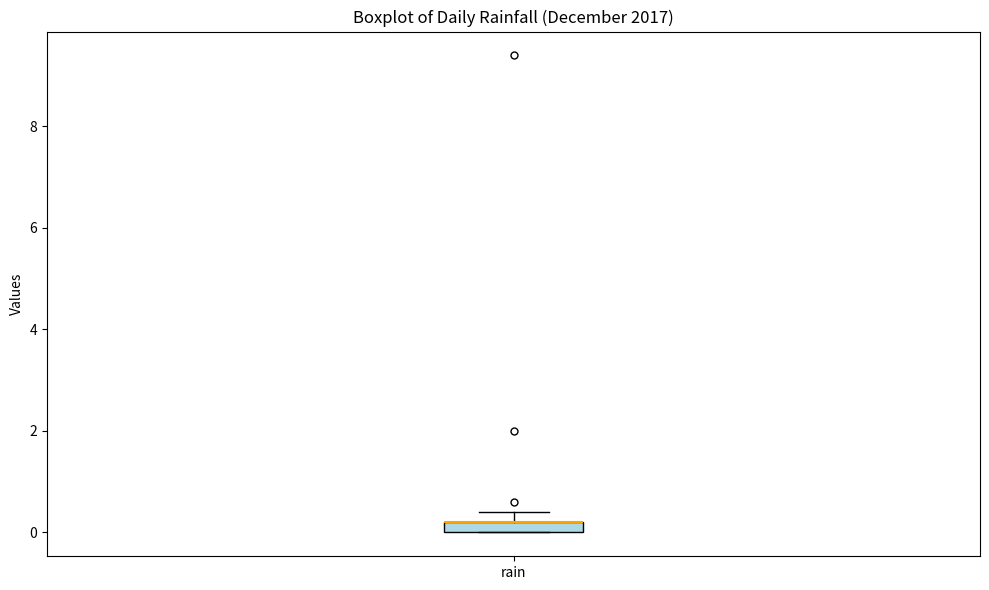

Where is the upper edge of the box for rain on the y-axis? The values are not printed on the chart, so give them approximately, as read against the axis.

0.2